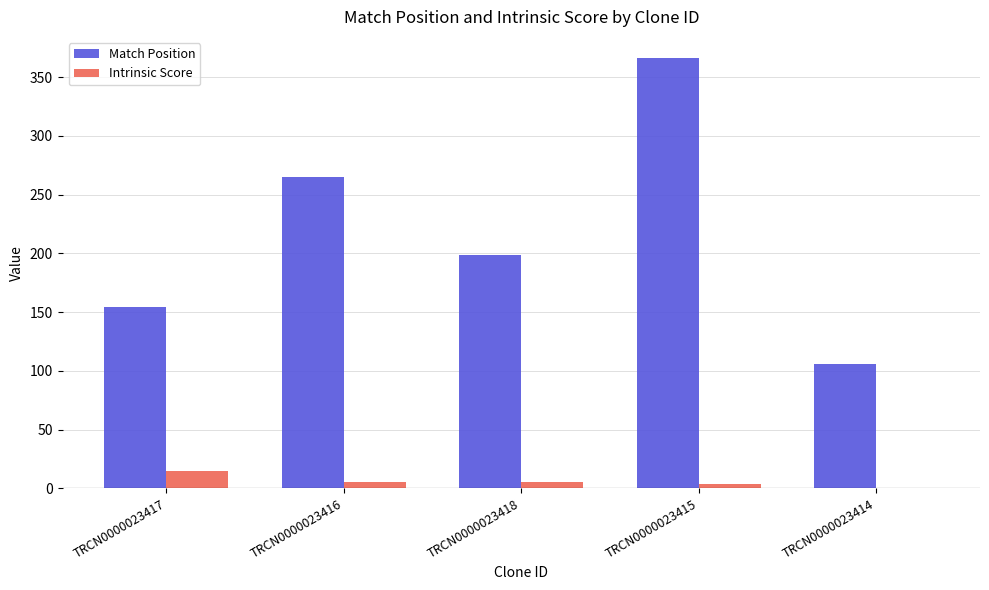

Is it true that Intrinsic Score equals 15.0 at TRCN0000023417?

True